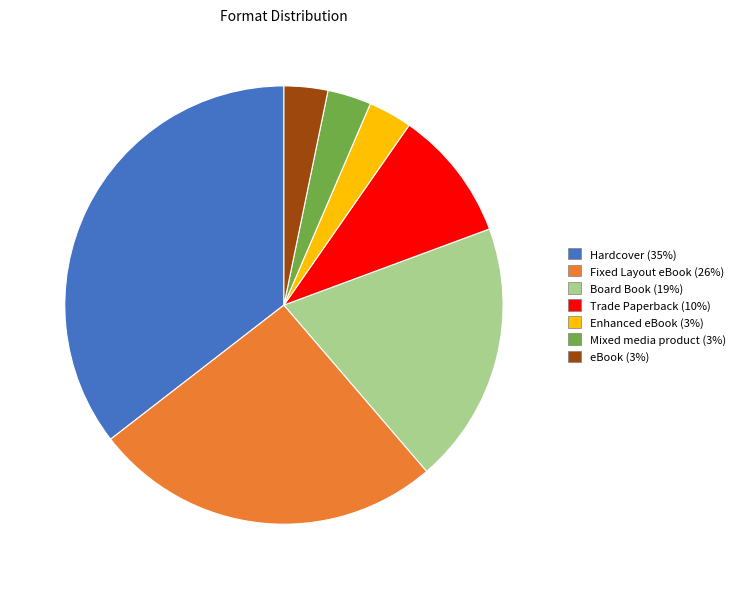

Does Enhanced eBook account for over 50% of the chart?

No